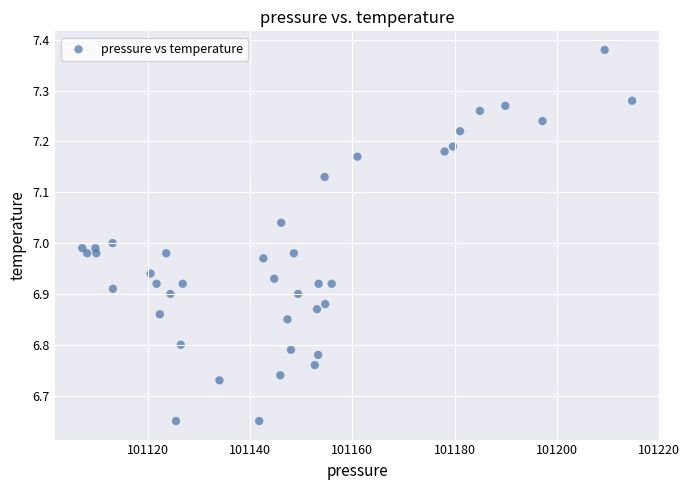

What is the range of Y values (max minus min)?

0.7